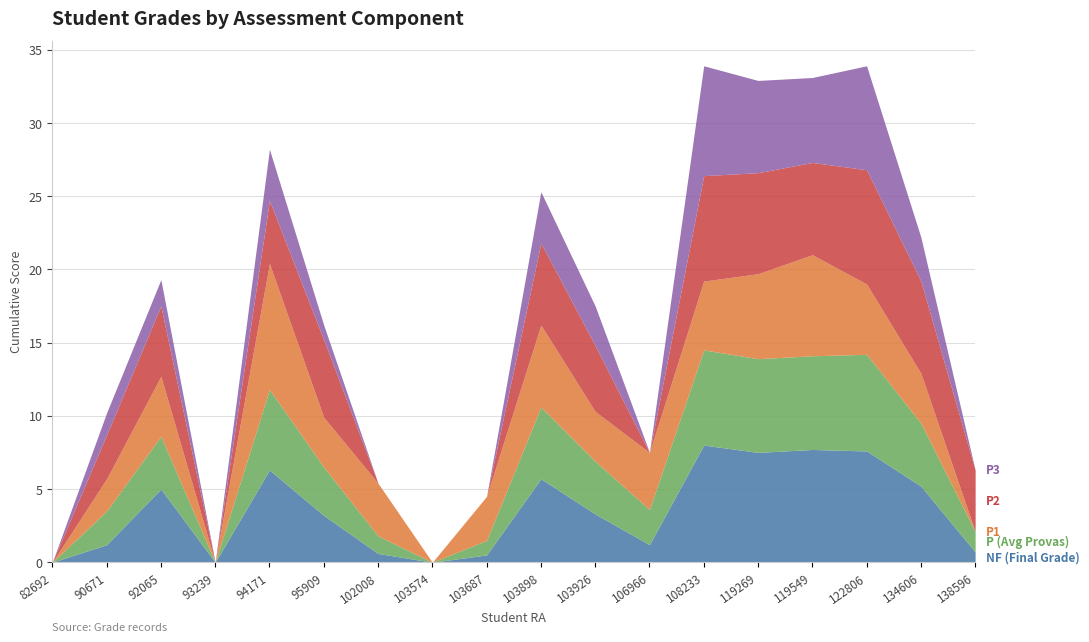

What is the value of the NF point at the 14th from the left?

7.5